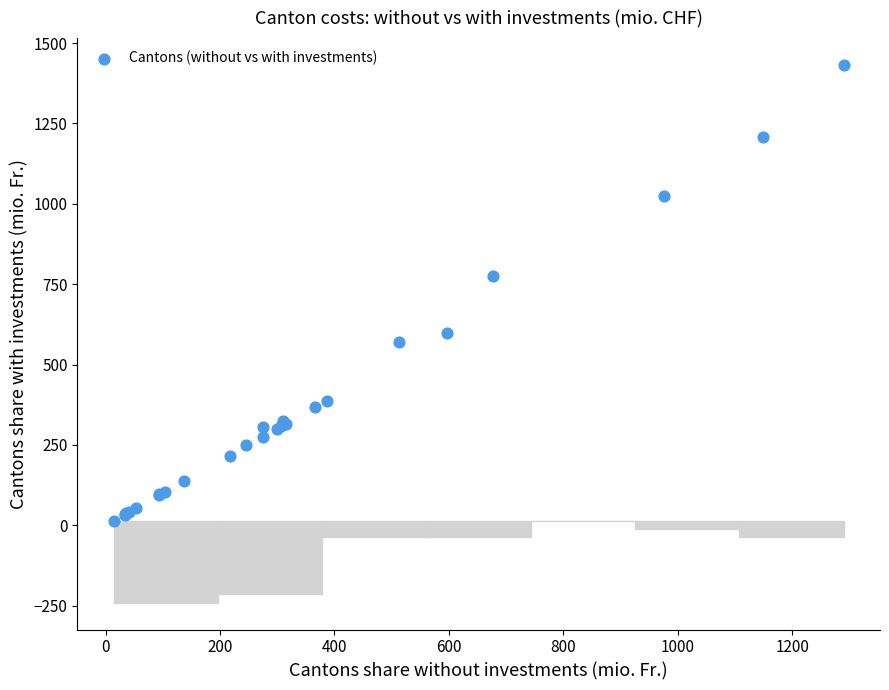

What Y value in the scatter plot is closest to 723?

776.0